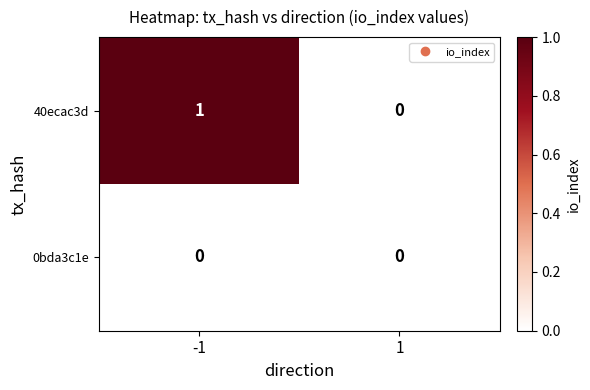

True or false: 0bda3c1e has a value of 0 at -1.

True